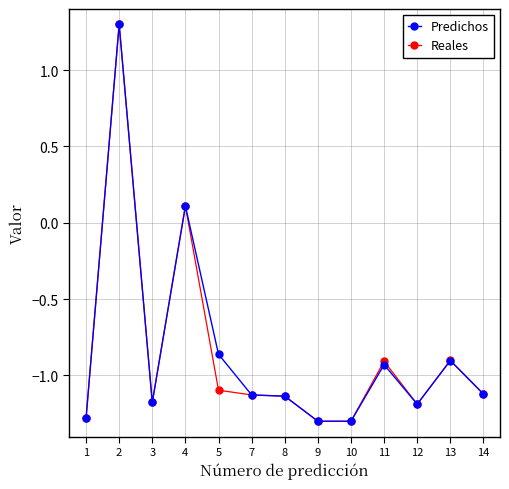

The value of Predichos at 2 is 2.1. True or false?

False